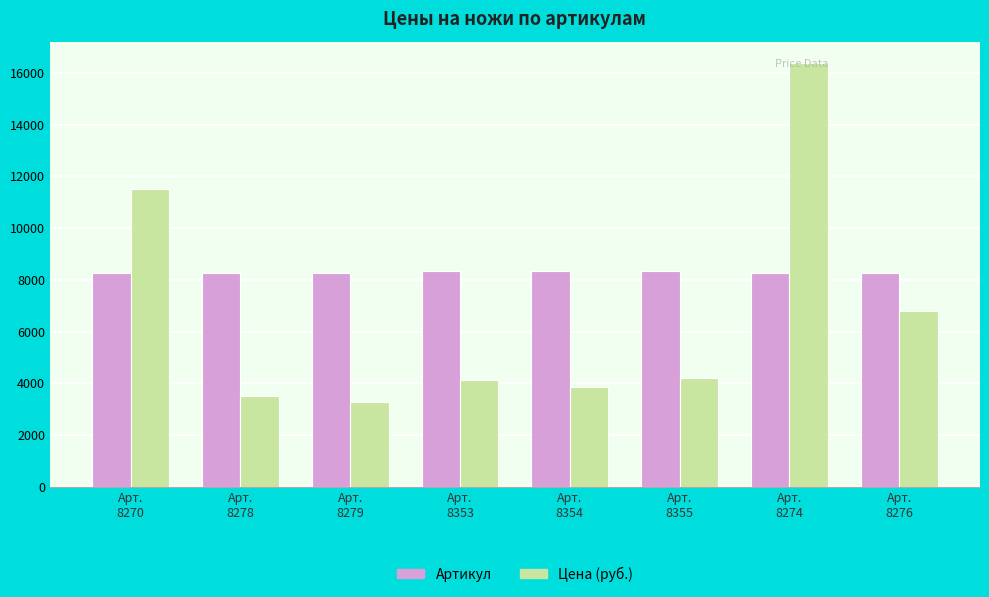

How many bars are there in each group?

2